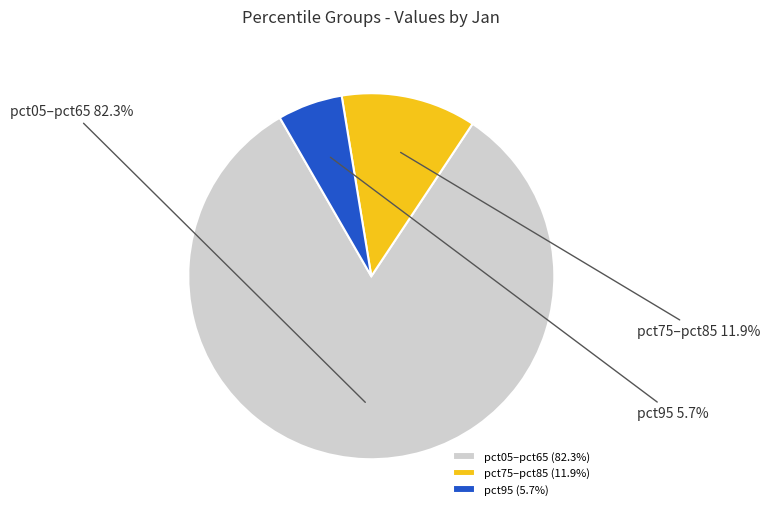

Combined, what portion of the pie is pct75–pct85 and pct05–pct65?

94.3%